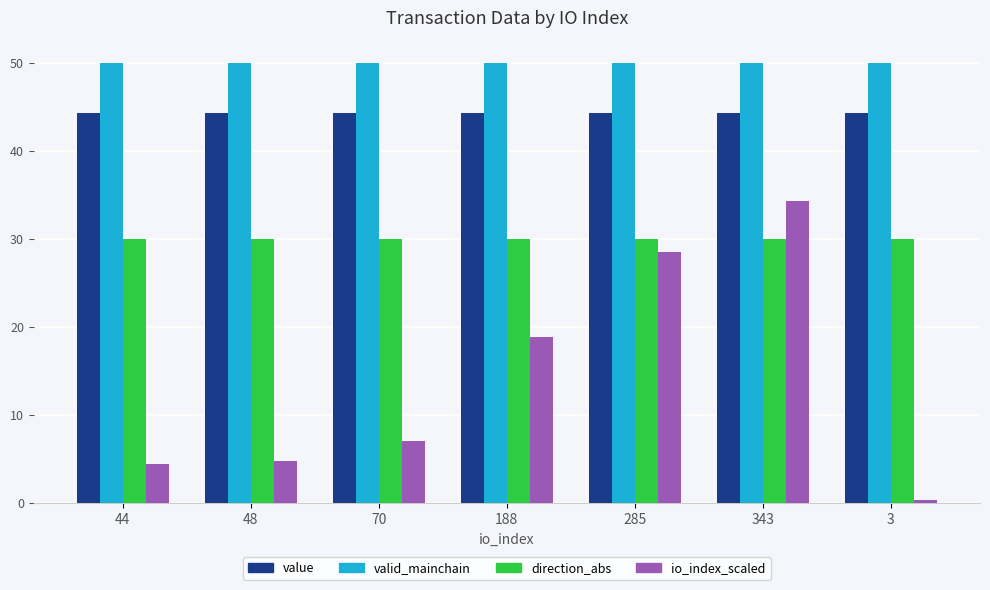

What is the average value of the valid_mainchain series?

50.0